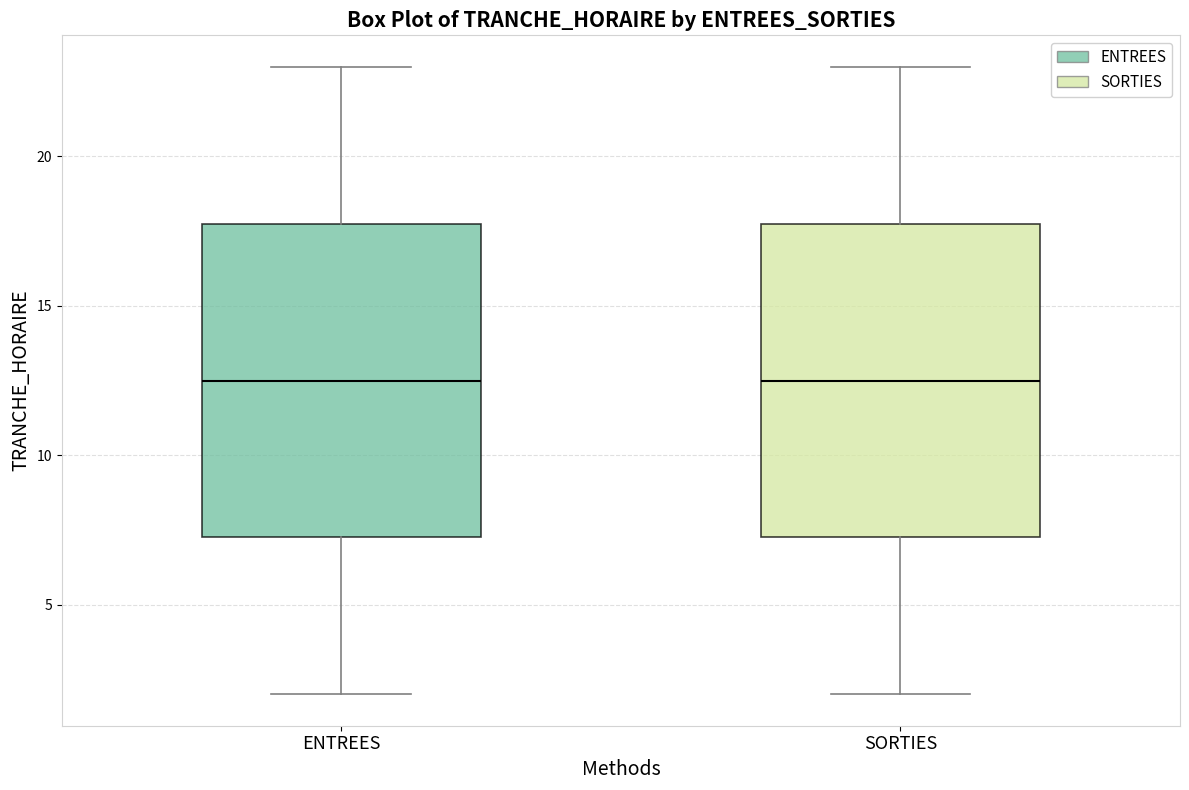

Where is the lower edge of the box for ENTREES on the y-axis? The values are not printed on the chart, so give them approximately, as read against the axis.

7.5